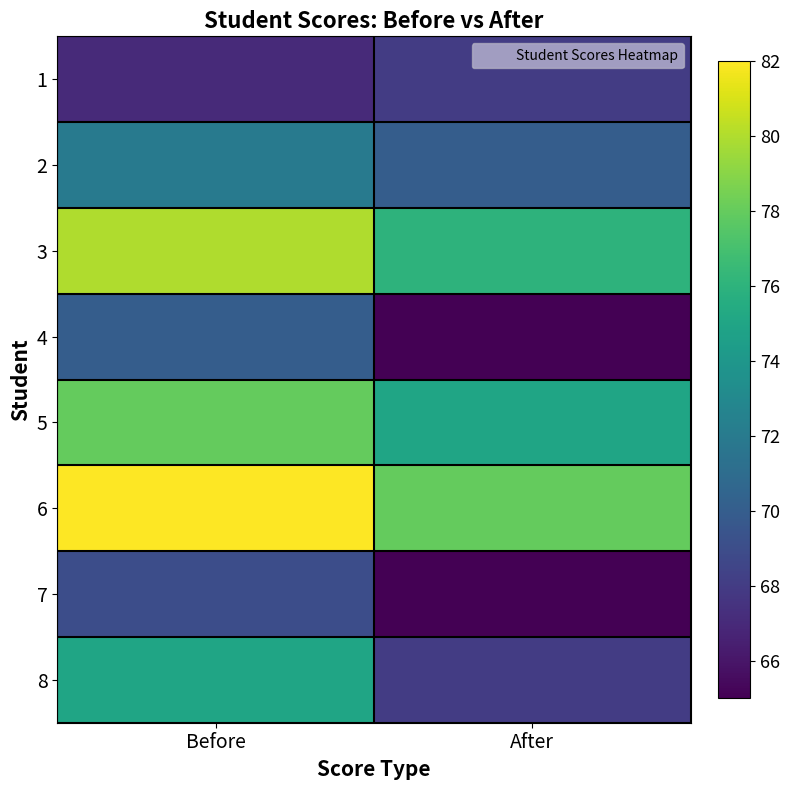

At which category is the sum across all series the highest?

Before